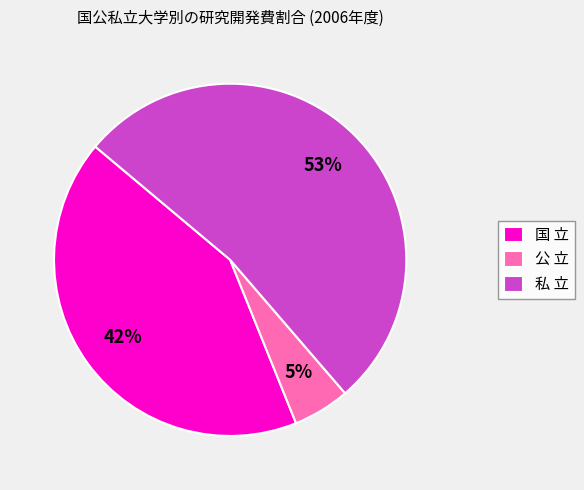

Is there any slice that represents more than half of the pie?

Yes